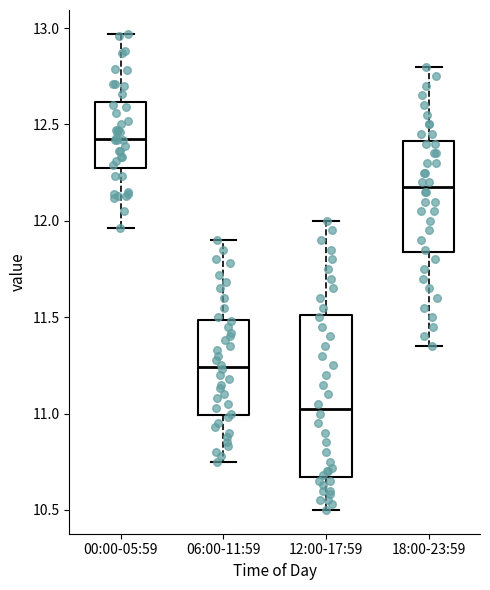

Which box is the tallest, from its lower edge to its upper edge?

12:00-17:59